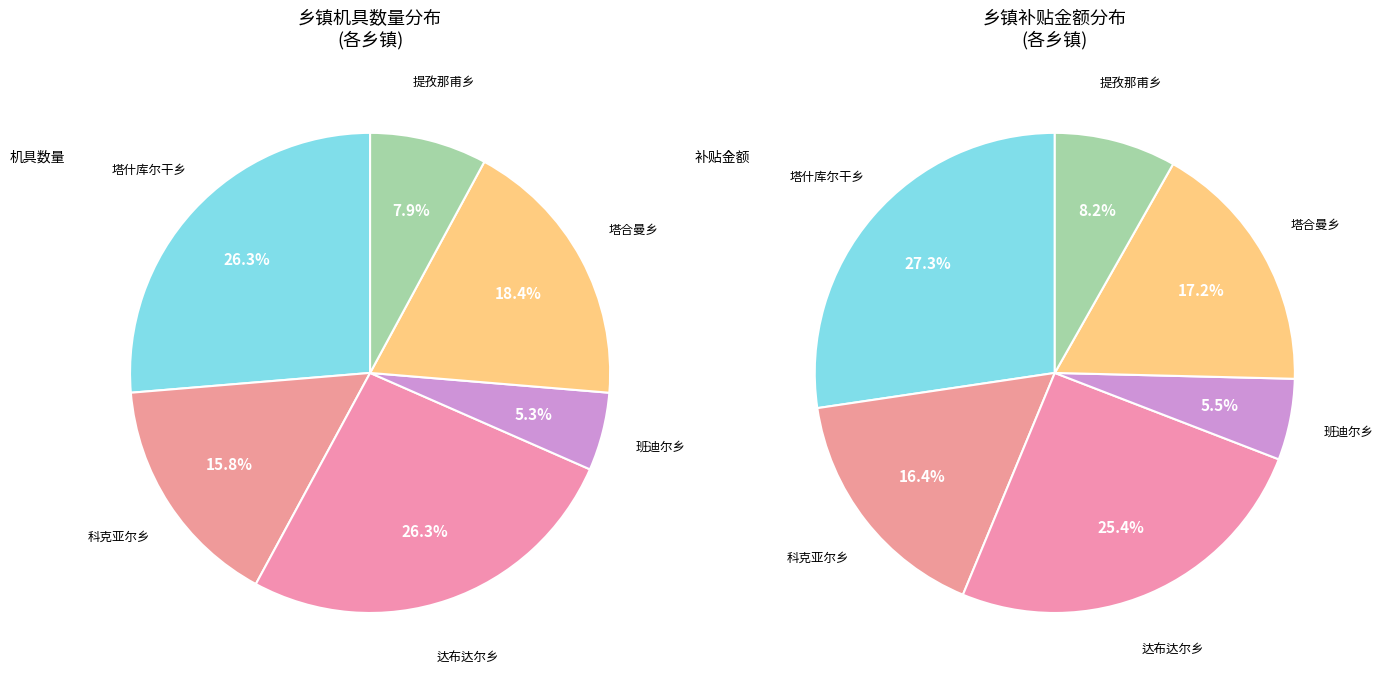

To the nearest percent, what portion does 提孜那甫乡 represent?

8%